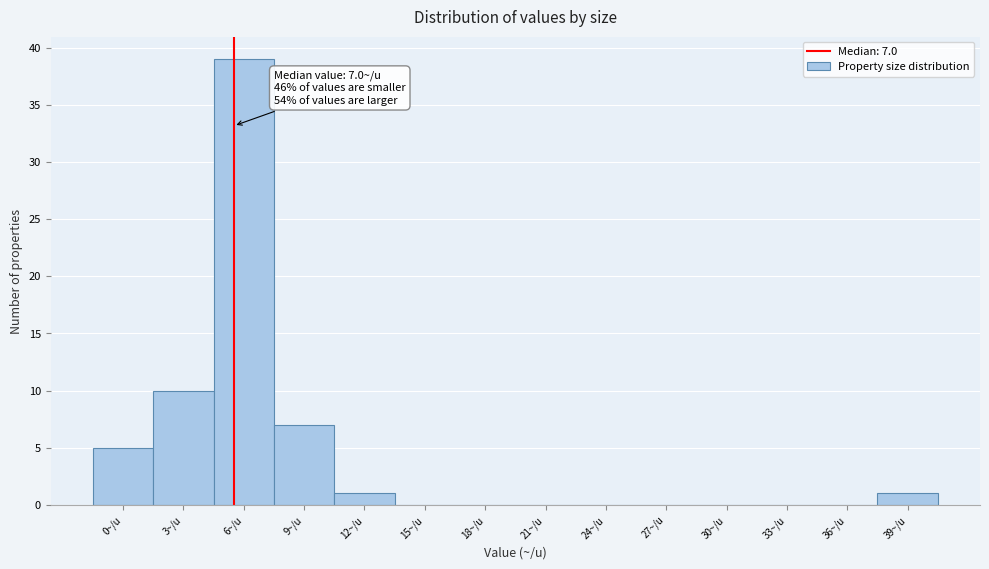

Reading right to left, list all the values displayed in this chart.

39~/u=1	36~/u=0	33~/u=0	30~/u=0	27~/u=0	24~/u=0	21~/u=0	18~/u=0	15~/u=0	12~/u=1	9~/u=7	6~/u=39	3~/u=10	0~/u=5